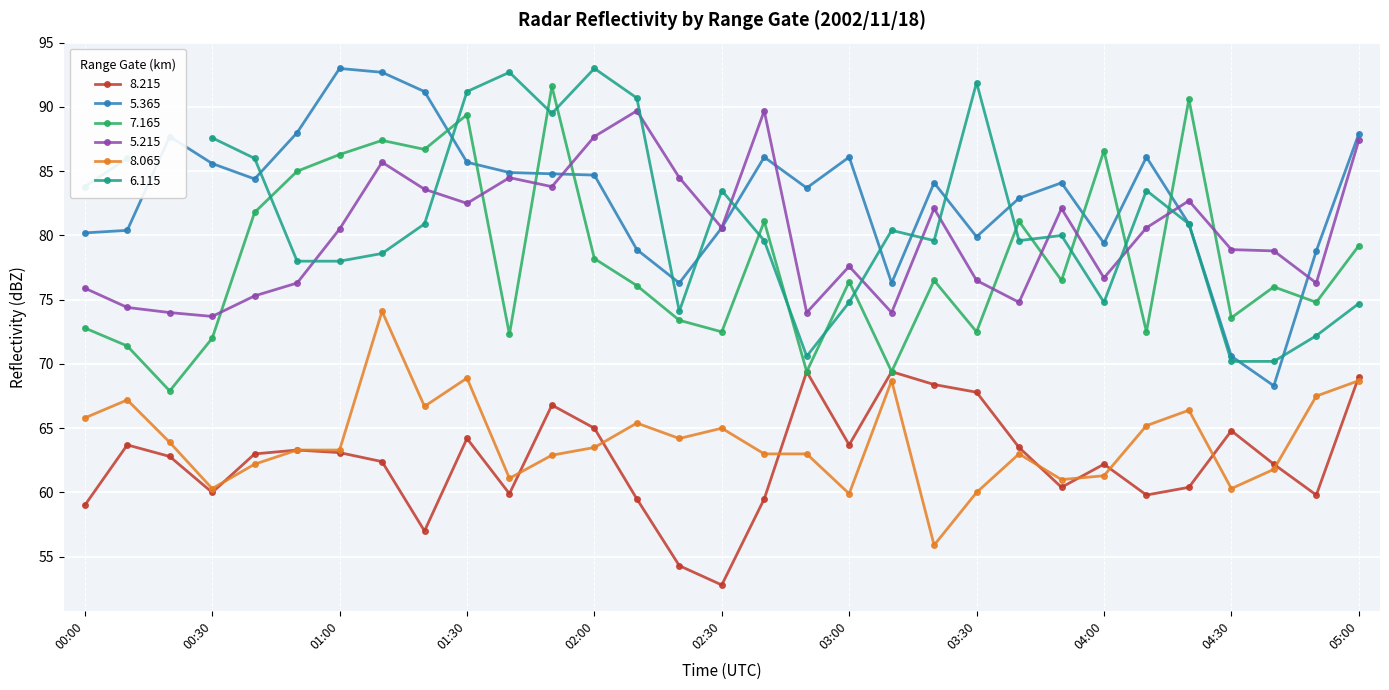

Which series has the largest range (max minus min)?

  5.365